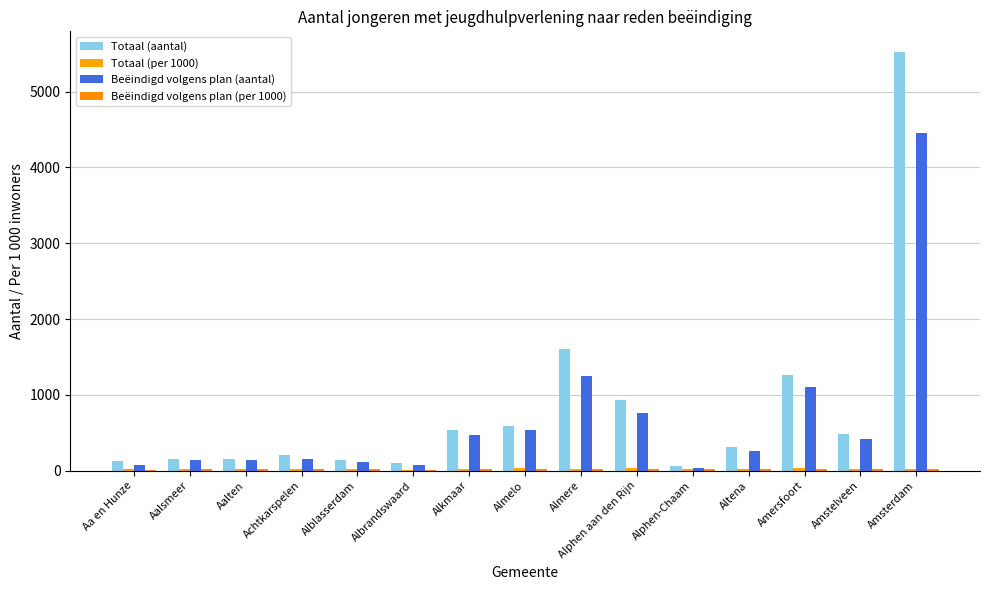

Which series has the widest spread of values?

Totaal (aantal)